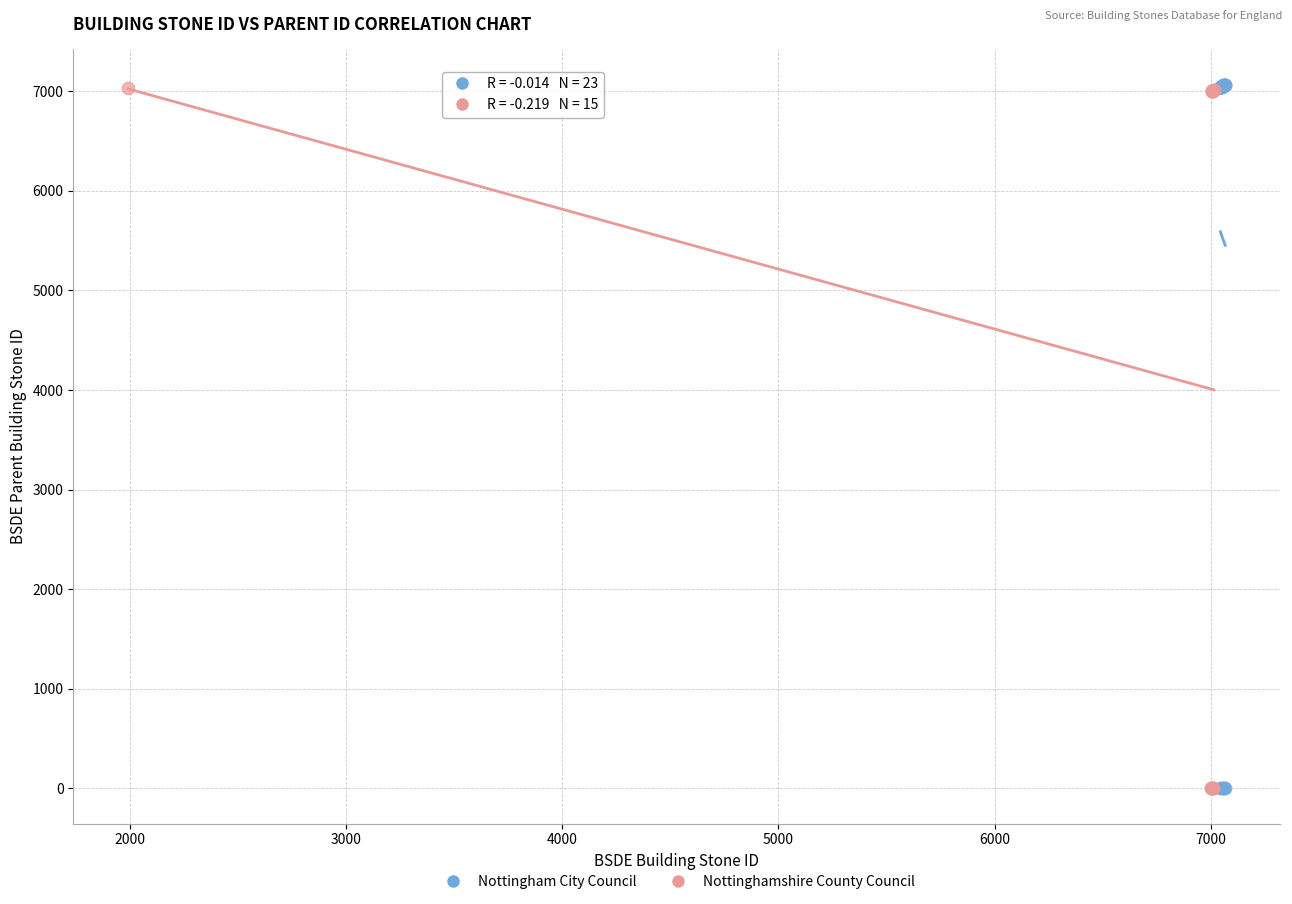

Which series has the widest spread of Y values?

Nottingham City Council